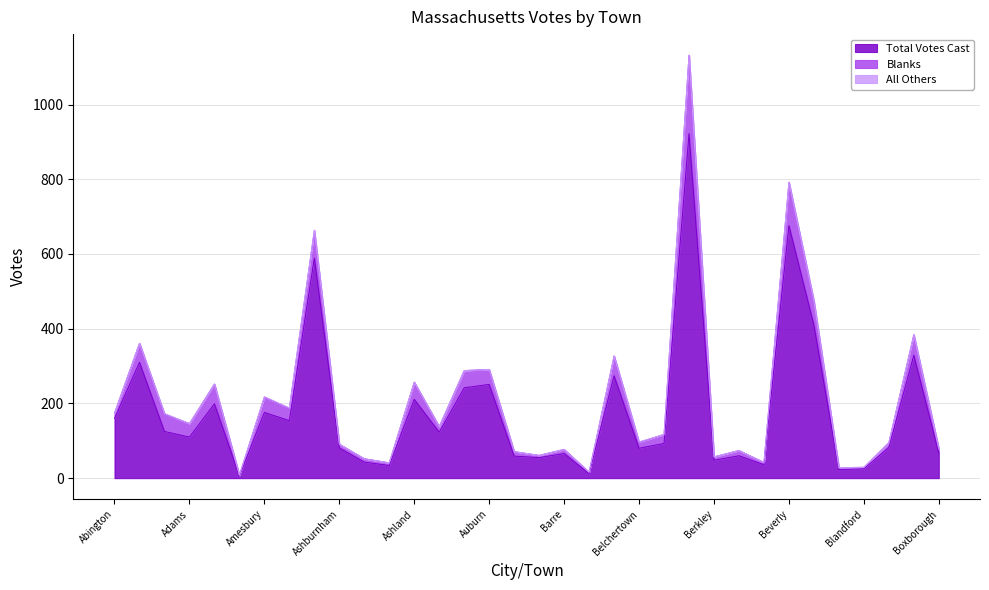

Reading left to right, transcribe all the data shown in this chart.

Total Votes Cast: Abington=160	Acton=310	Acushnet=125	Adams=110	Agawam=199	Alford=6	Amesbury=176	Amherst=154	Andover=589	Ashburnham=81	Ashby=43	Ashfield=34	Ashland=211	Athol=123	Attleboro=242	Auburn=251	Avon=59	Ayer=55	Barre=66	Becket=12	Bedford=274	Belchertown=80	Bellingham=93	Belmont=922	Berkley=48	Berlin=60	Bernardston=36	Beverly=676	Billerica=410	Blackstone=23	Blandford=25	Bolton=82	Bourne=329	Boxborough=67
Blanks: Abington=14	Acton=51	Acushnet=47	Adams=36	Agawam=53	Alford=2	Amesbury=41	Amherst=33	Andover=74	Ashburnham=10	Ashby=9	Ashfield=7	Ashland=46	Athol=15	Attleboro=46	Auburn=40	Avon=12	Ayer=6	Barre=11	Becket=4	Bedford=53	Belchertown=16	Bellingham=24	Belmont=210	Berkley=9	Berlin=14	Bernardston=6	Beverly=116	Billerica=64	Blackstone=5	Blandford=4	Bolton=13	Bourne=55	Boxborough=12
All Others: Abington=0	Acton=0	Acushnet=1	Adams=0	Agawam=0	Alford=0	Amesbury=1	Amherst=1	Andover=1	Ashburnham=0	Ashby=0	Ashfield=0	Ashland=0	Athol=0	Attleboro=0	Auburn=0	Avon=0	Ayer=0	Barre=0	Becket=0	Bedford=0	Belchertown=1	Bellingham=0	Belmont=0	Berkley=0	Berlin=0	Bernardston=0	Beverly=0	Billerica=0	Blackstone=0	Blandford=0	Bolton=0	Bourne=0	Boxborough=0